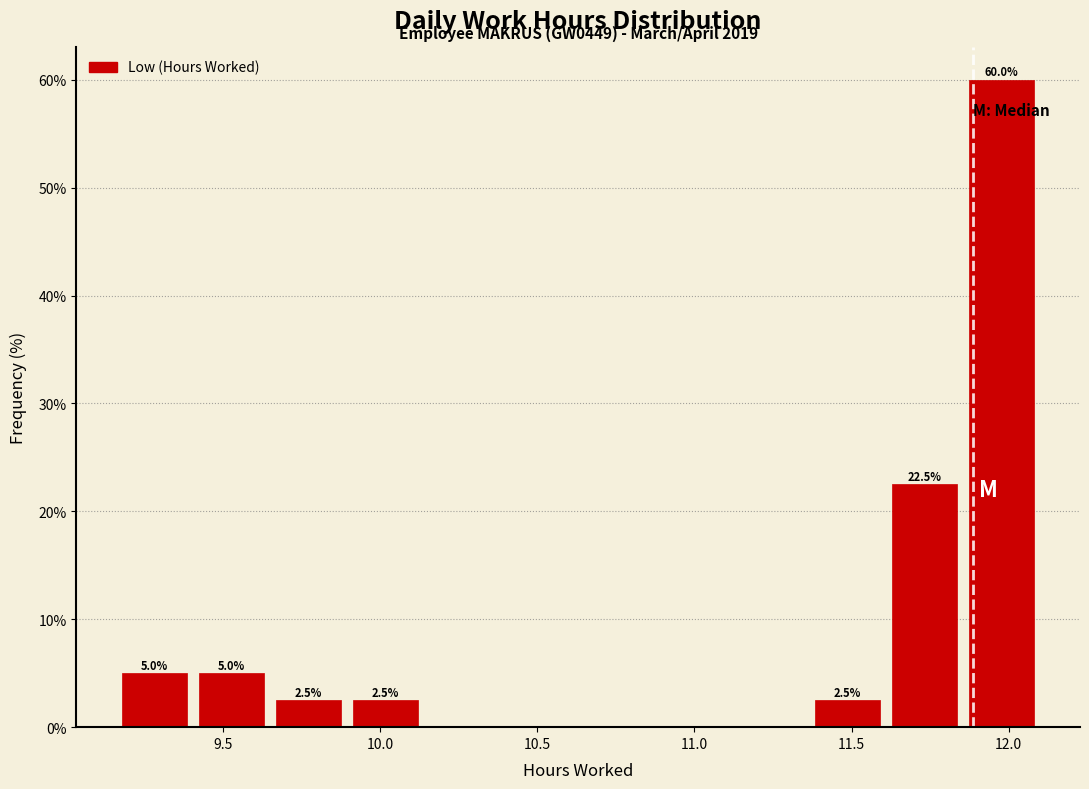

Which range on the x-axis has the tallest bar?

11.855 to 12.100